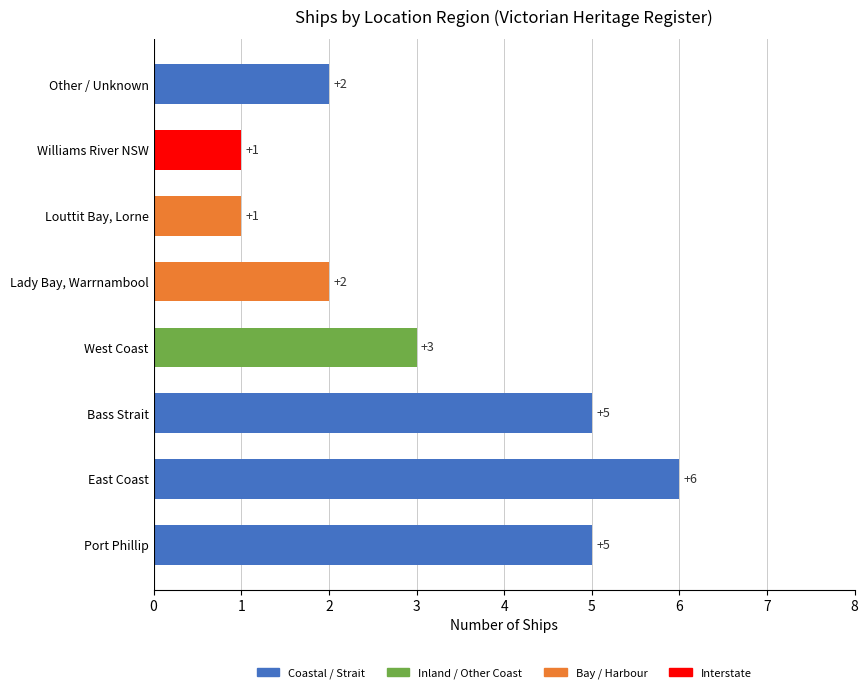

What is the minimum value shown in the chart?

1